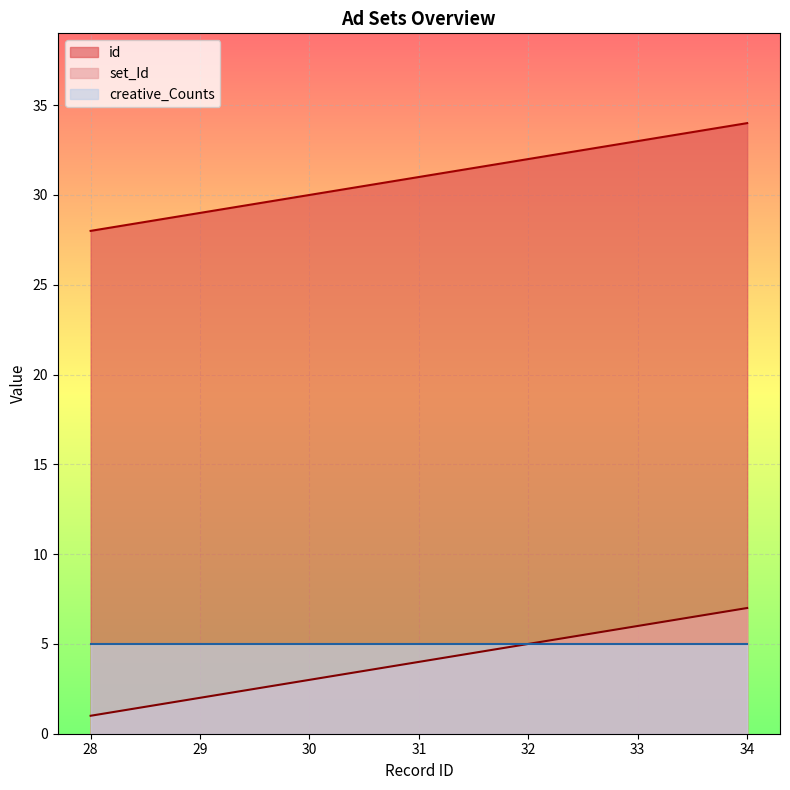

True or false: id and set_Id intersect in this chart.

False